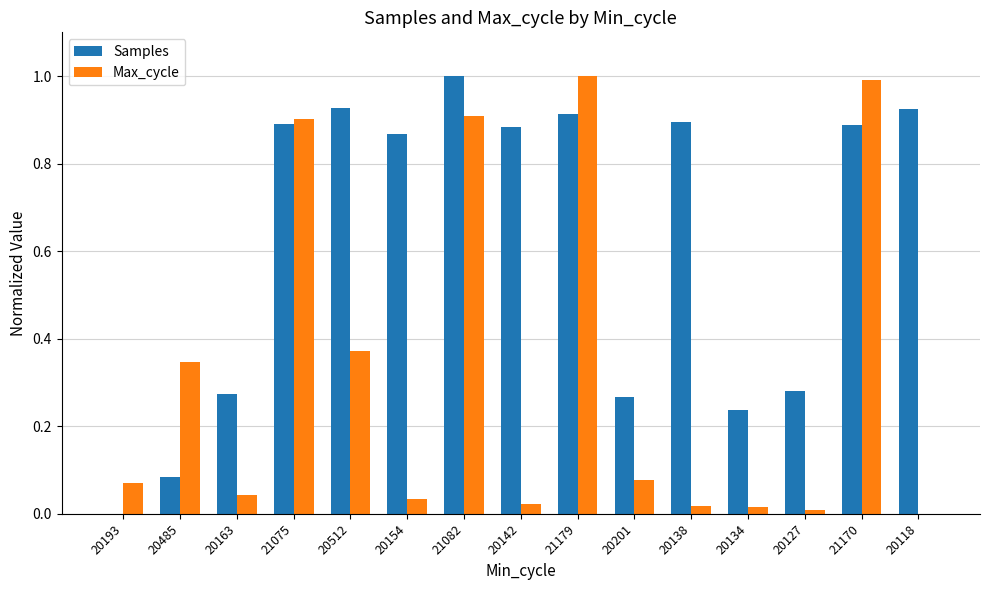

Between 20127 and 20118, which series saw the biggest shift?

Samples